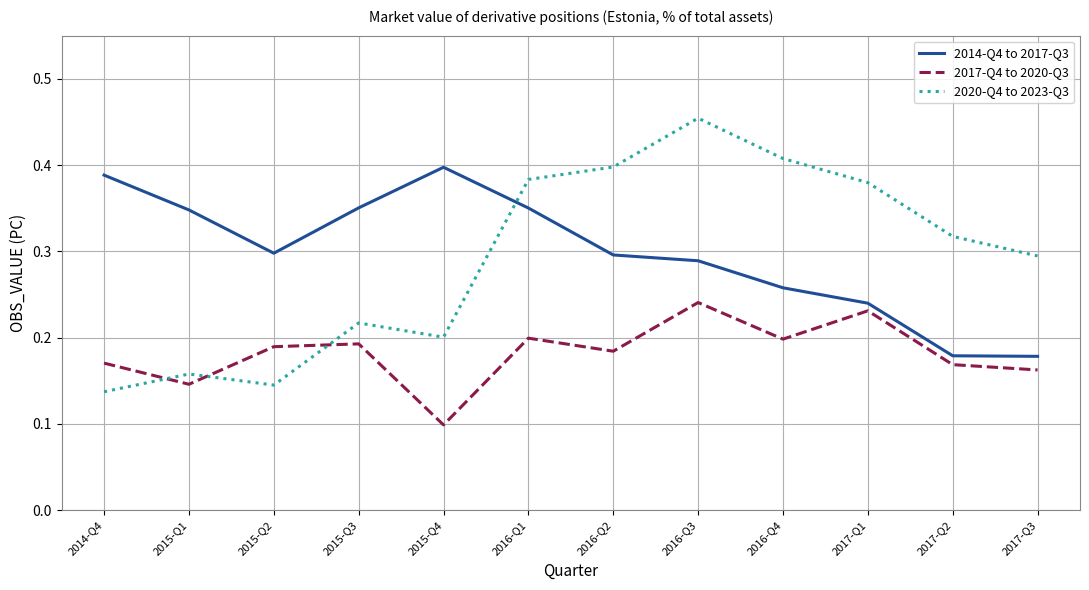

What position from the right is 2016-Q4?

4